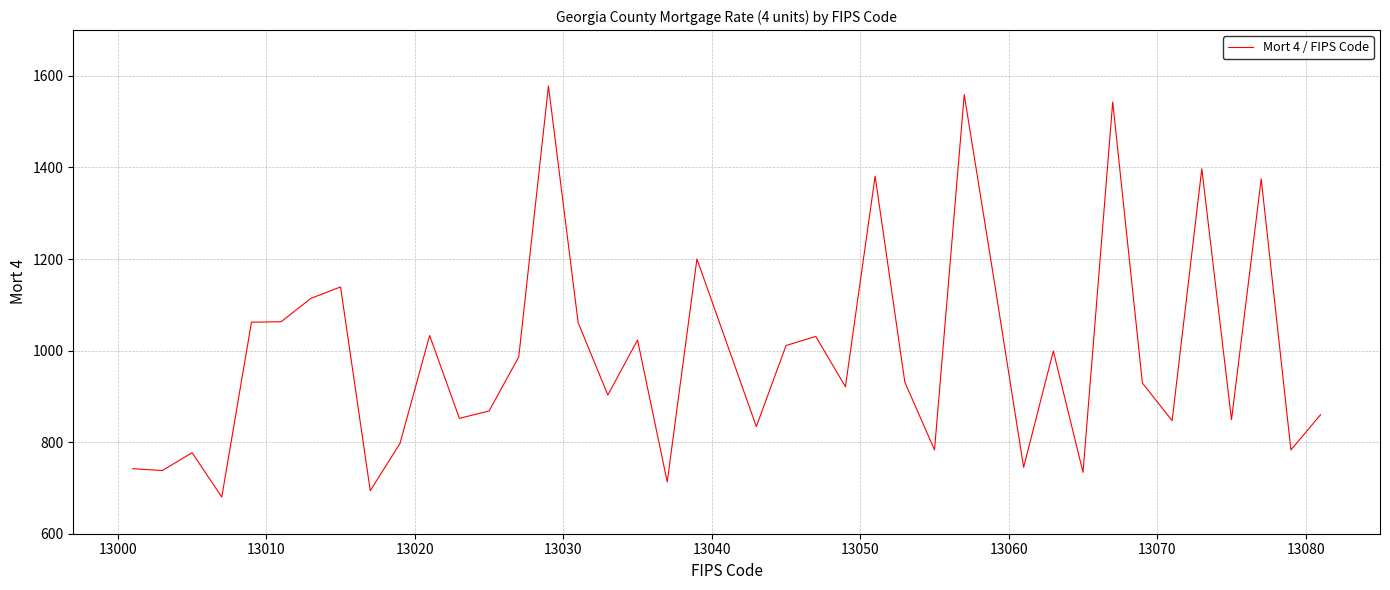

What is the greatest value displayed?

1578